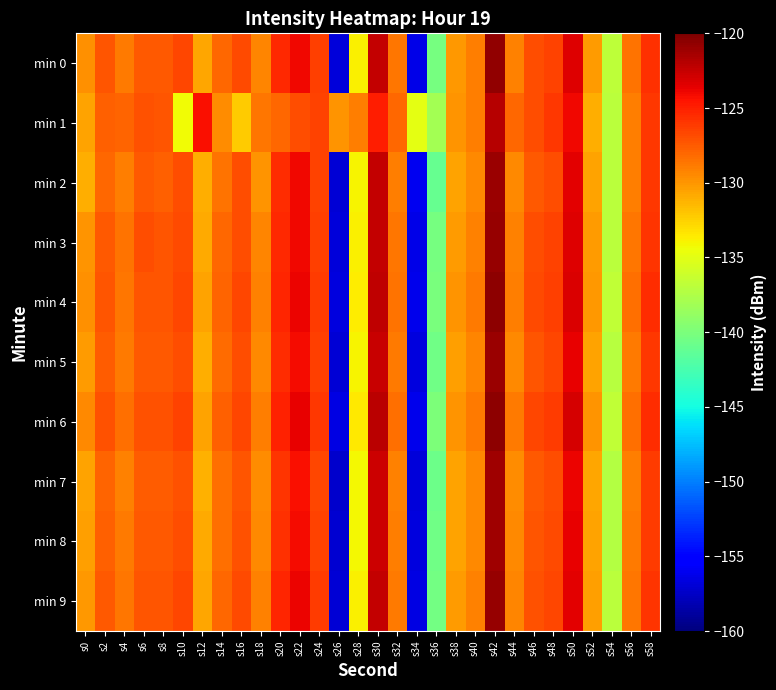

What is the difference between the highest and lowest values at s36?

3.0